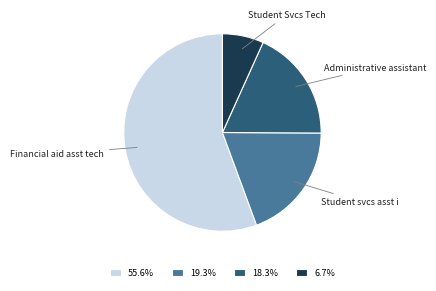

Combined, do Student Svcs Tech and Student svcs asst i account for over 50%?

No